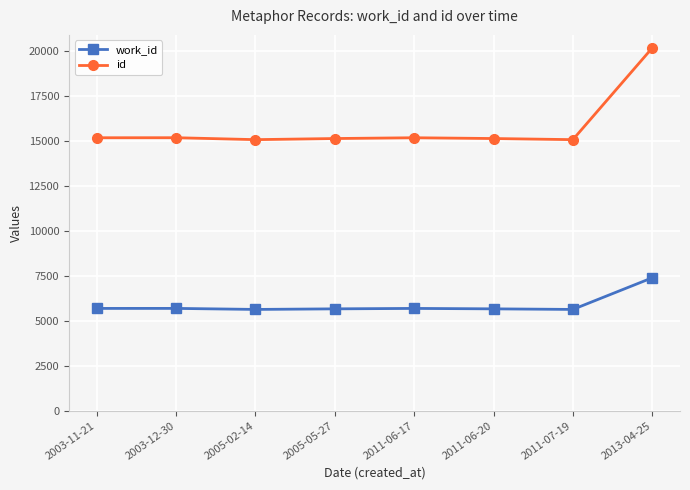

What are all the series names shown in the legend?

work_id, id